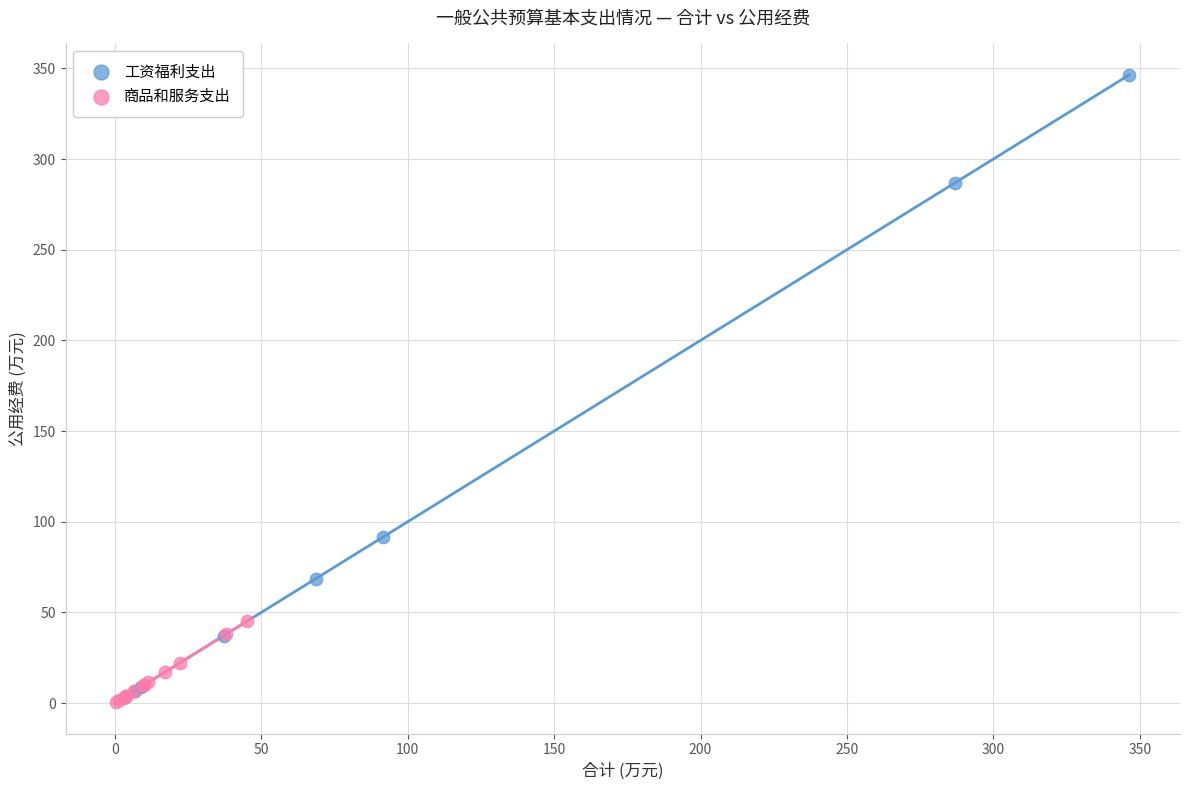

Which series contains the highest Y value?

工资福利支出